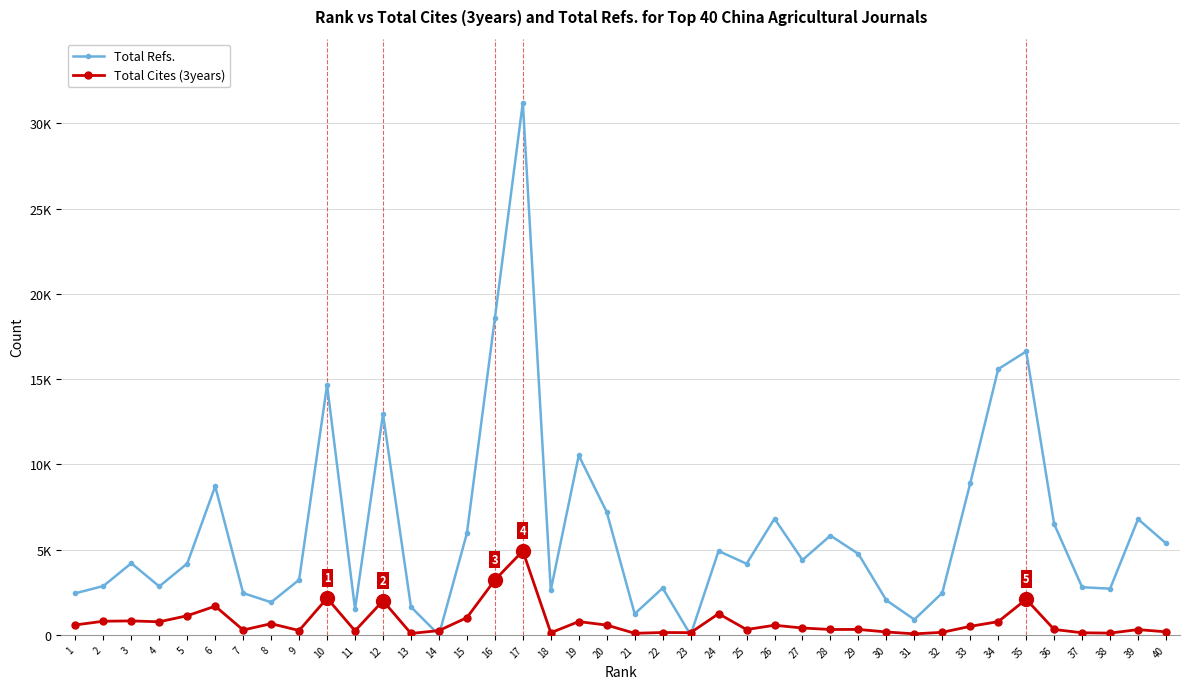

Between 10 and 19, which series saw the biggest shift?

Total Refs.